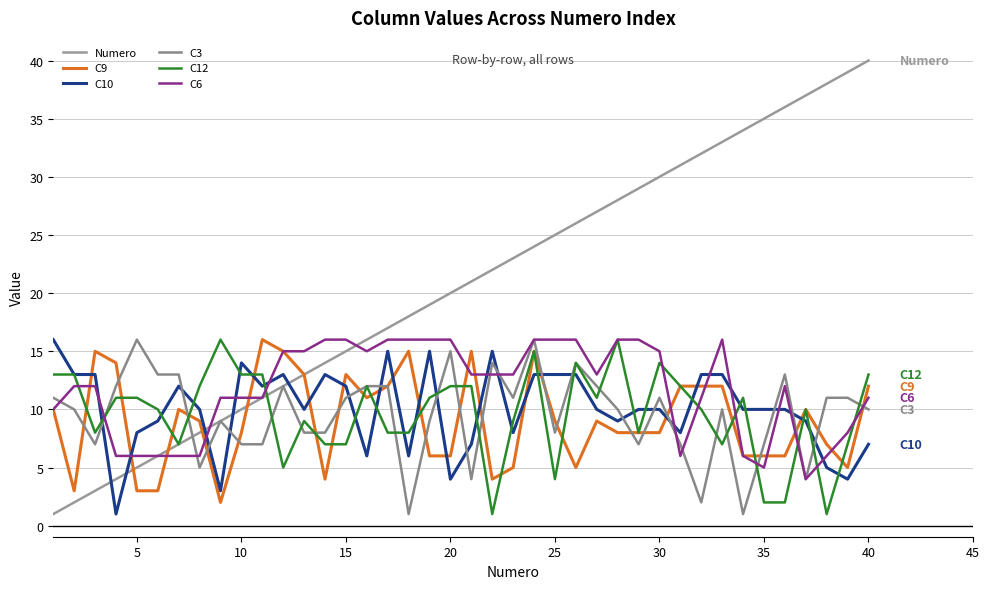

What is the minimum value shown in the chart?

1